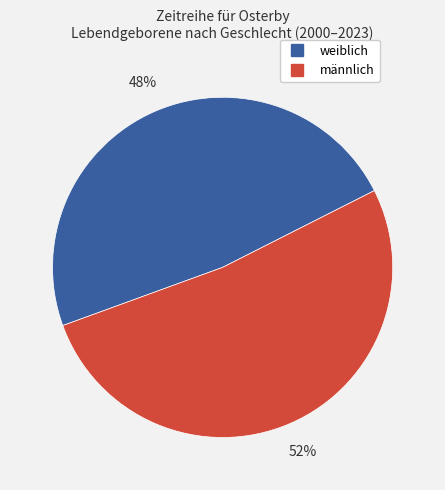

To the nearest percent, what is the difference between the largest and smallest slice percentages?

4%